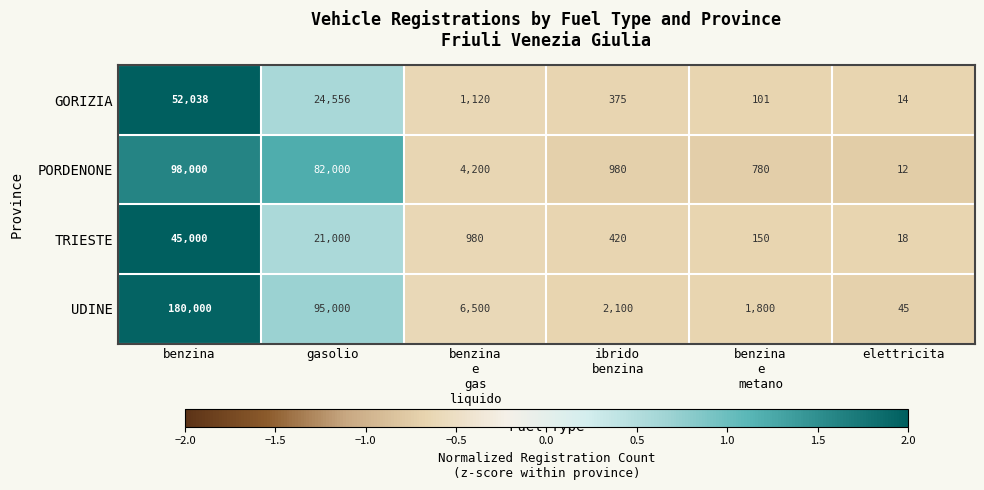

Where does the UDINE series first go above 6500?

benzina